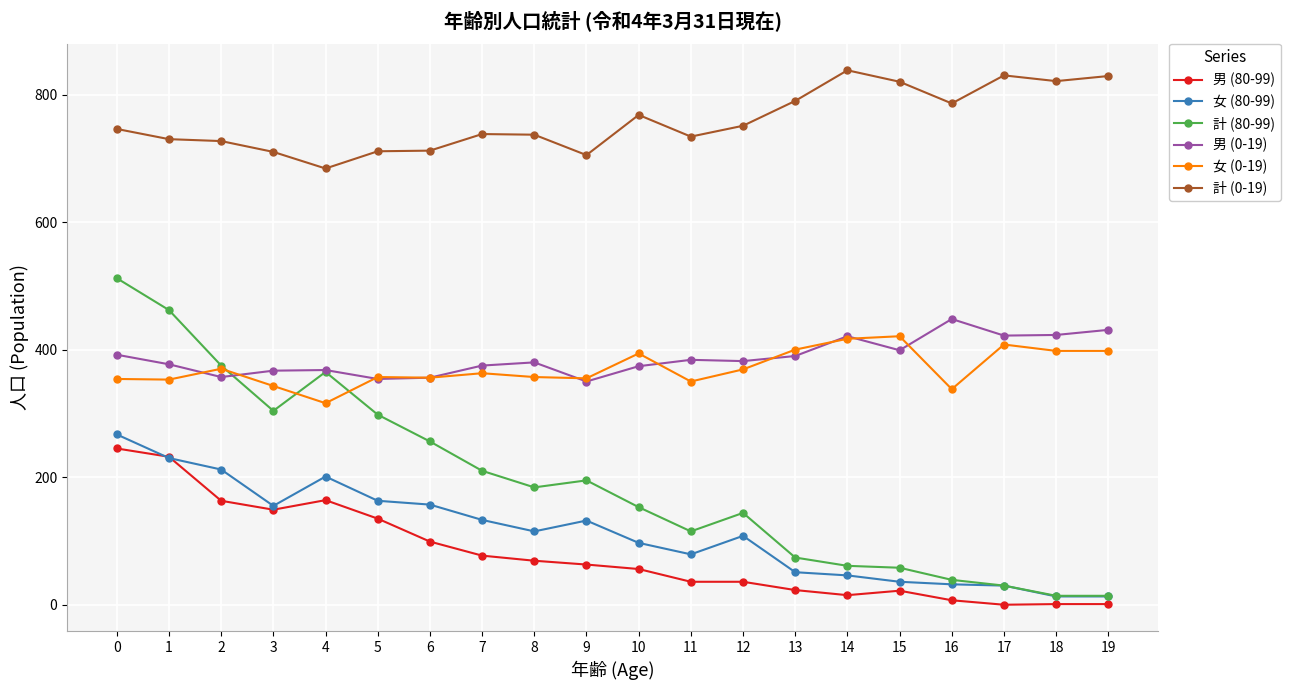

Which series has the widest spread of values?

計 (80-99)